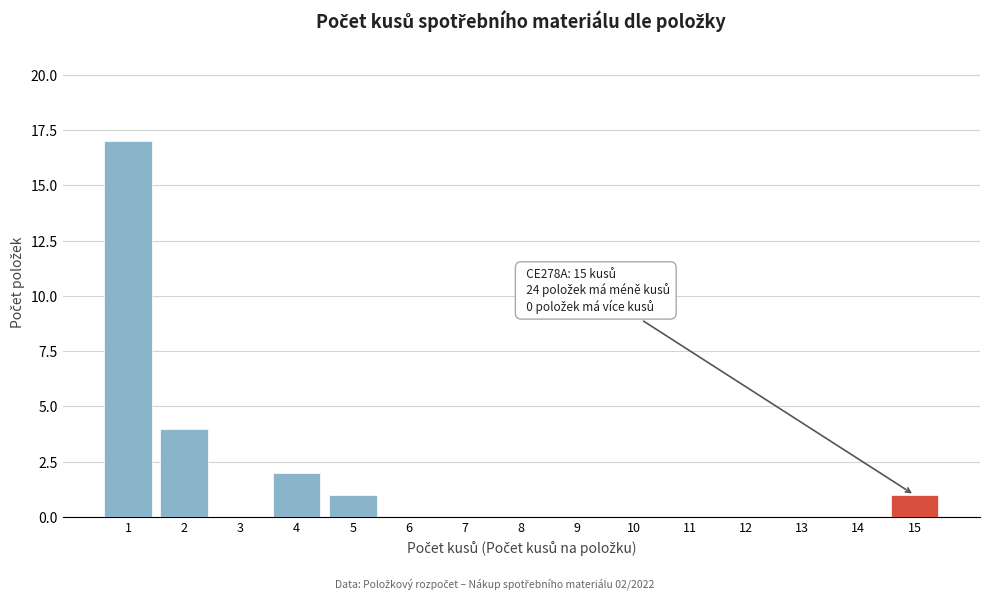

Which range on the x-axis has the tallest bar?

0.5 to 1.5